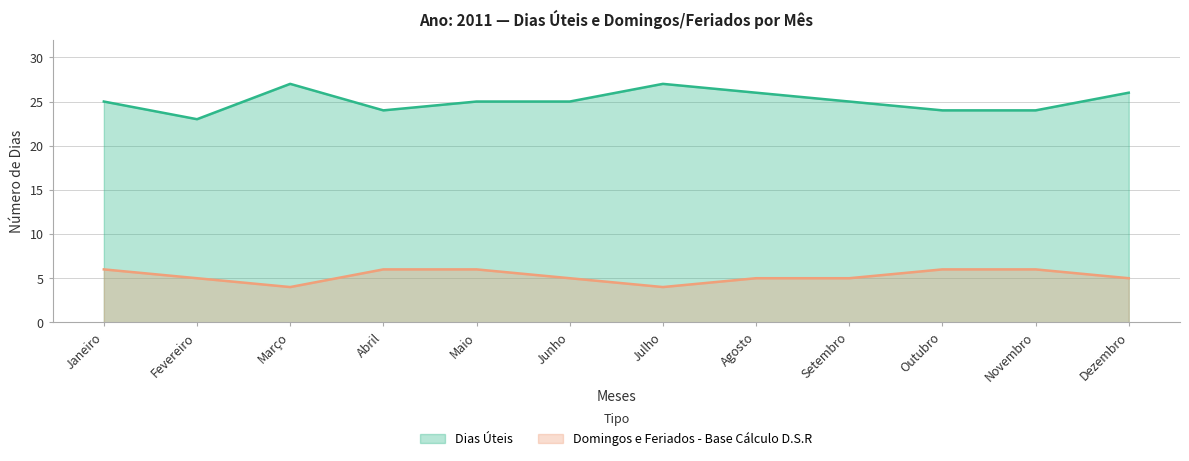

How many data points in Dias Úteis are less than 25?

4